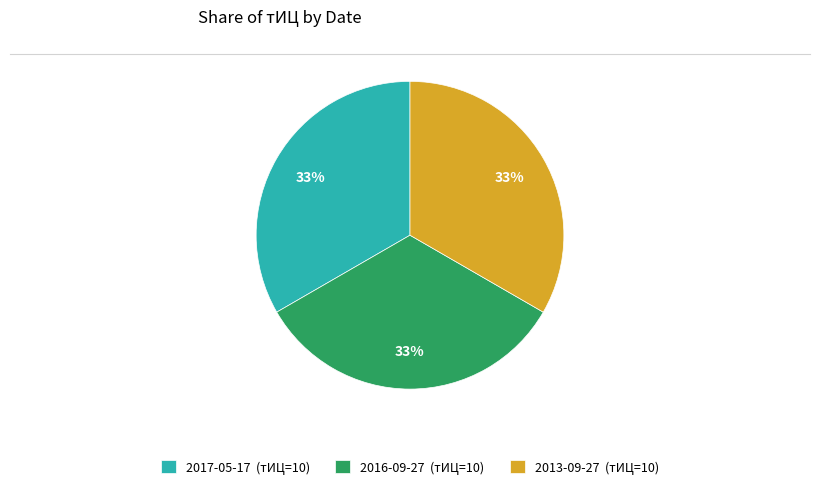

The 2016-09-27 (тИЦ=10) slice represents 33% of the pie. True or false?

True